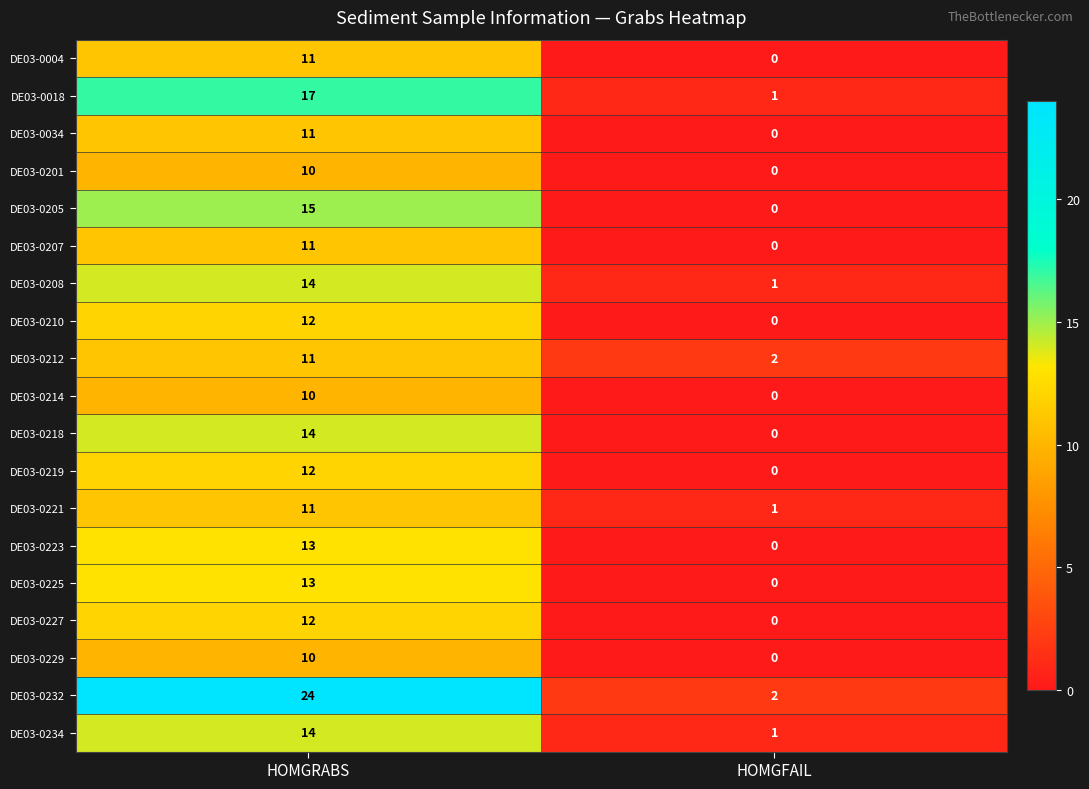

What is the difference between the maximum and minimum values in the DE03-0210 series?

12